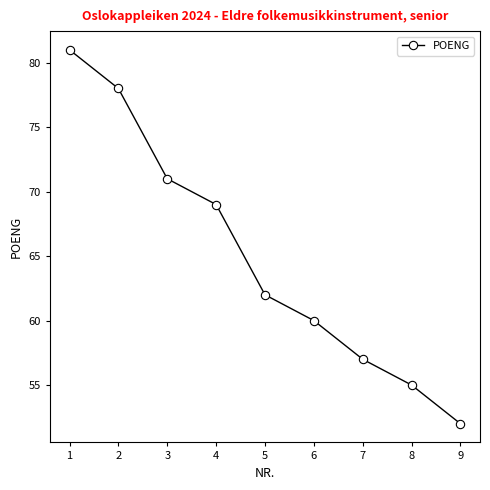

True or false: the data shows 57 at 7.

True